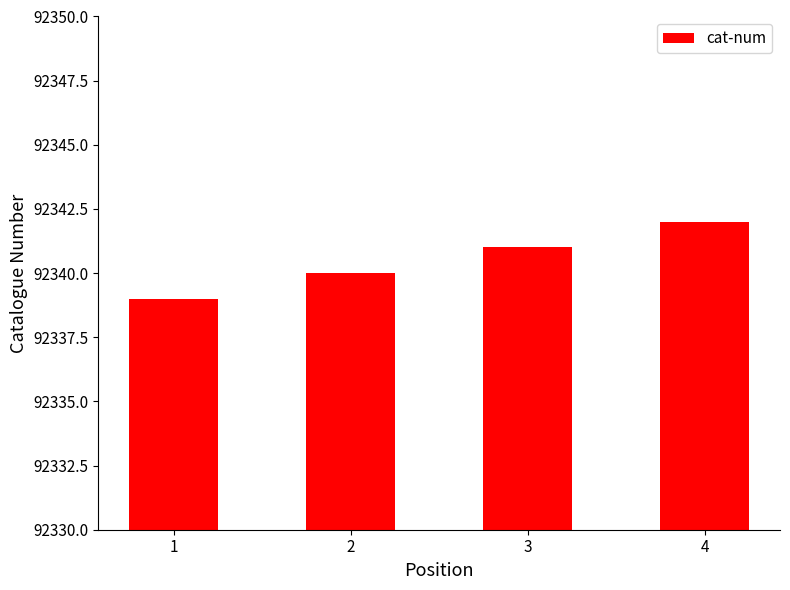

Count the number of data series in this chart.

1